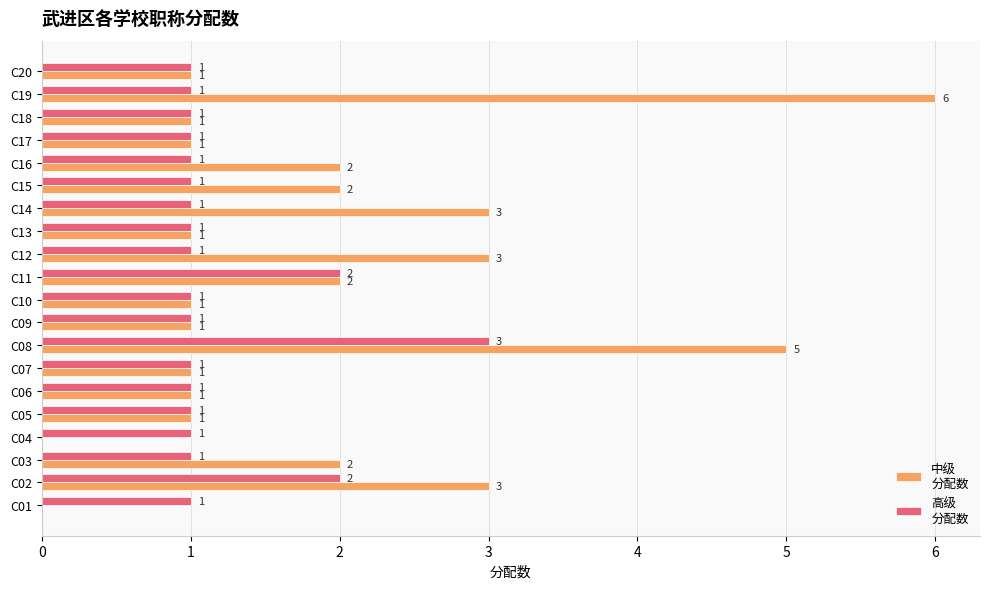

What is the maximum value shown in the chart?

6